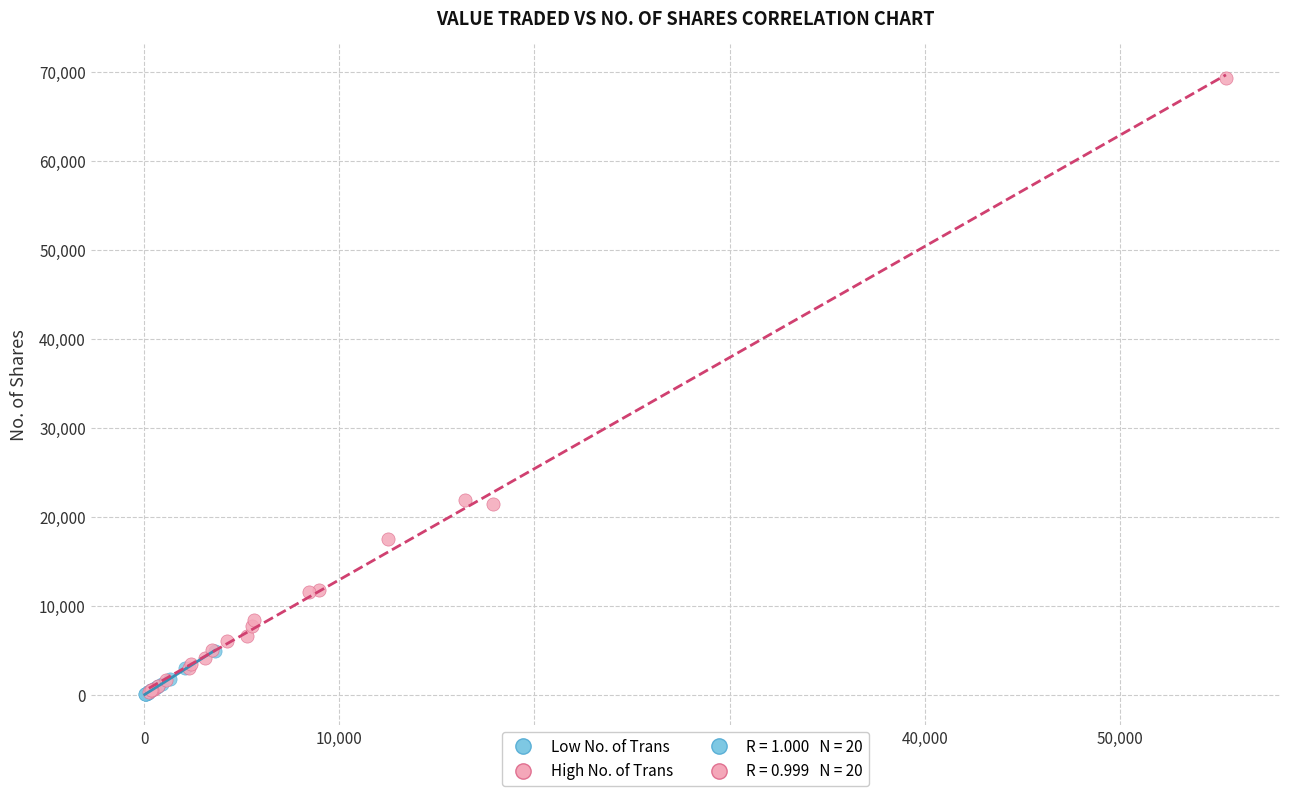

Which series has the widest spread of Y values?

High No. of Trans